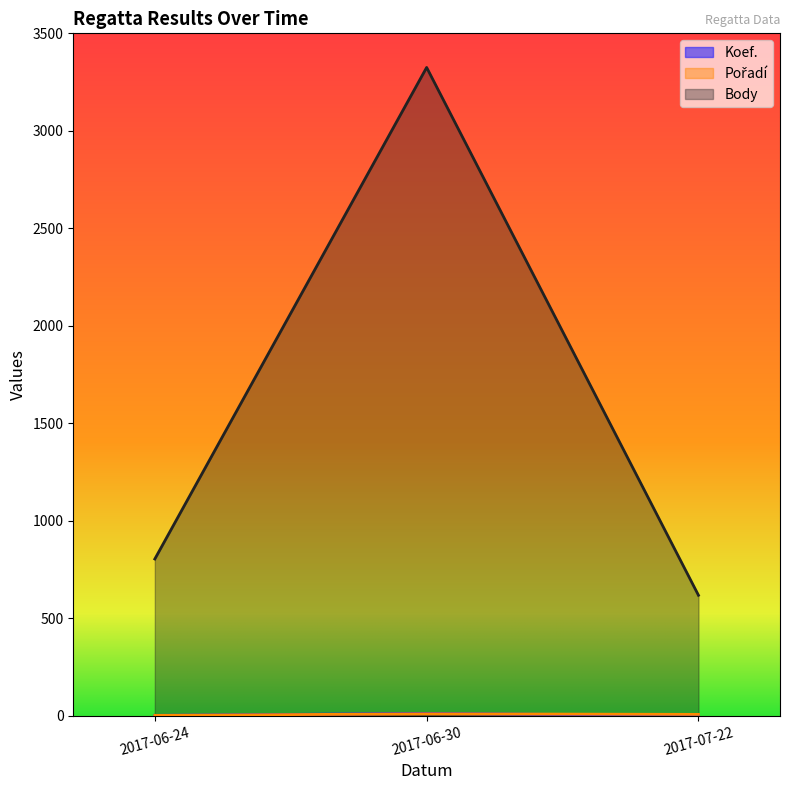

What is the label of the 3rd point from the left?

2017-07-22